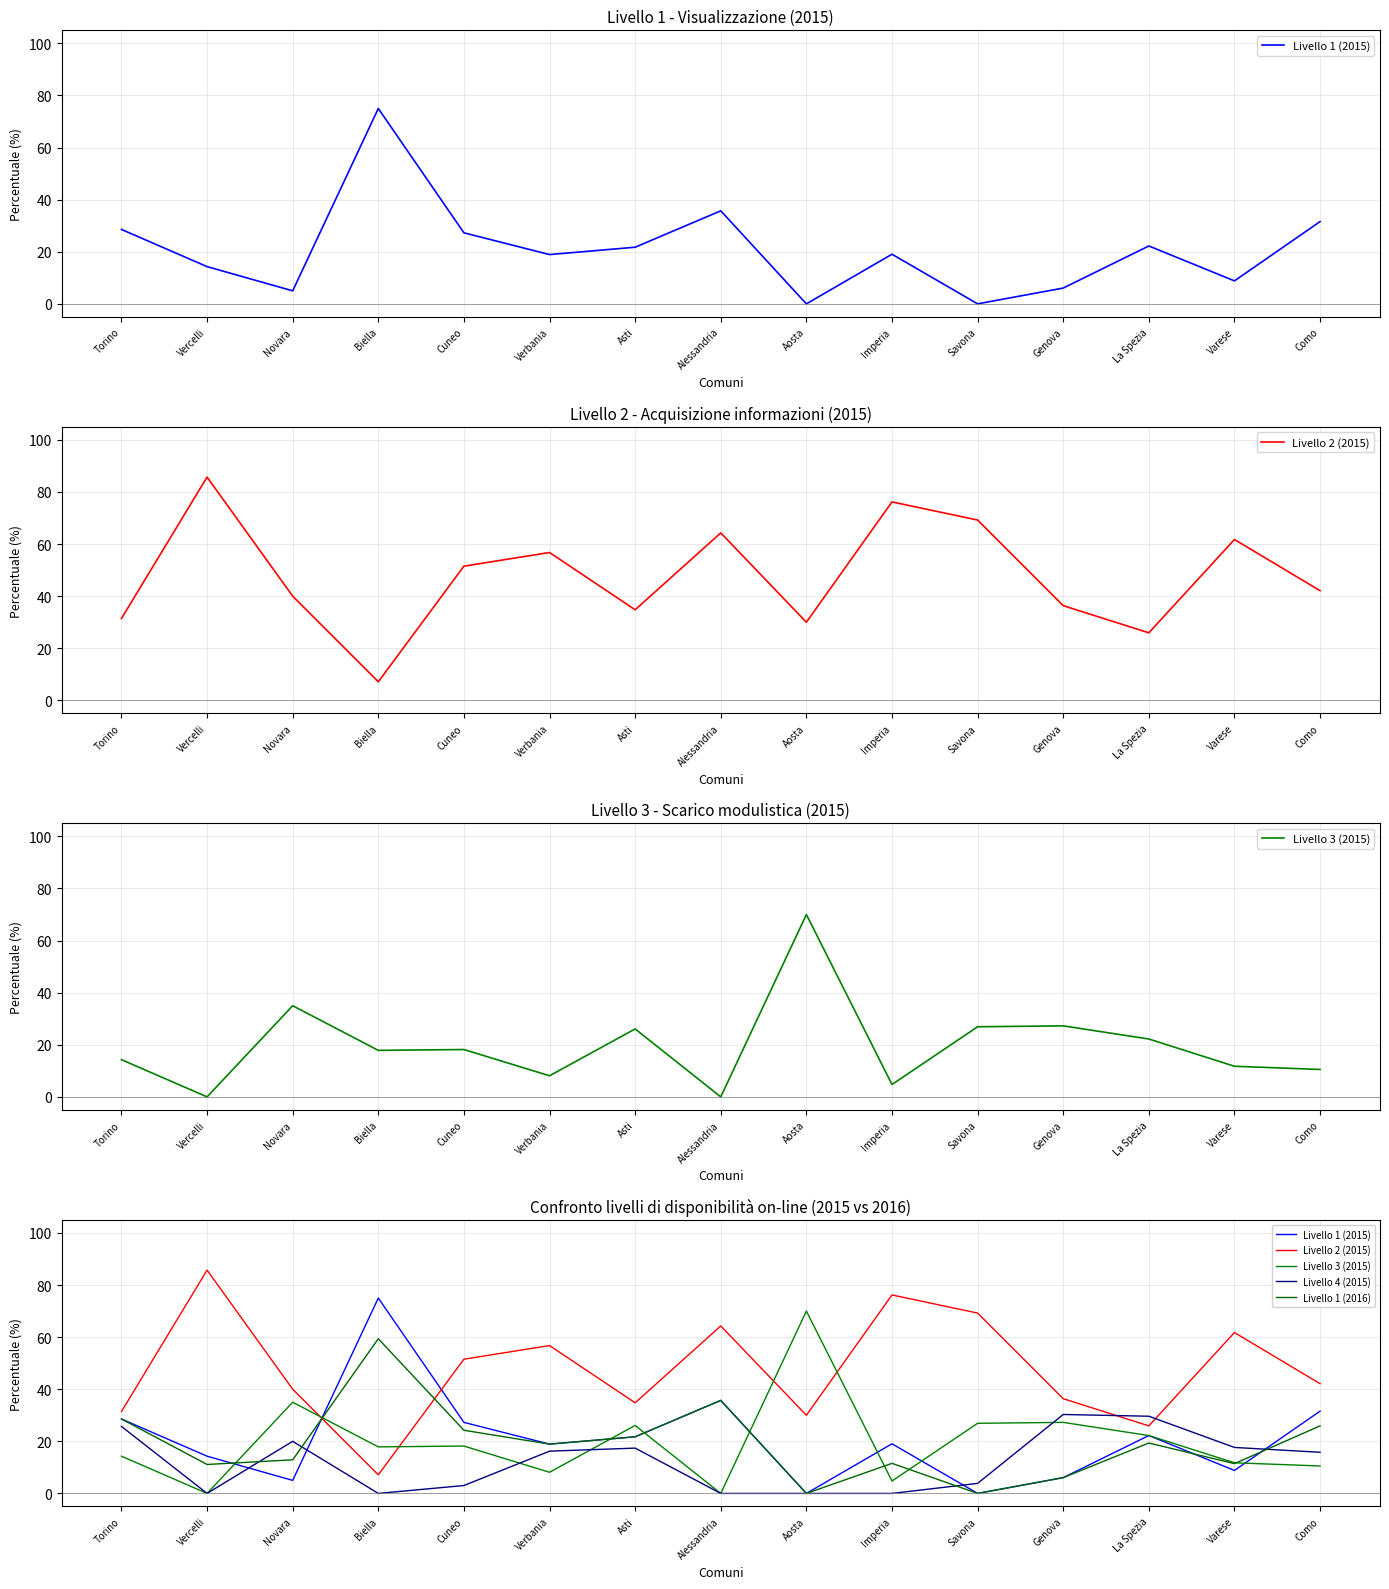

List the series in order of their peak value, highest first.

Livello 2 (2015), Livello 1 (2015), Livello 3 (2015), Livello 1 (2016), Livello 4 (2015)